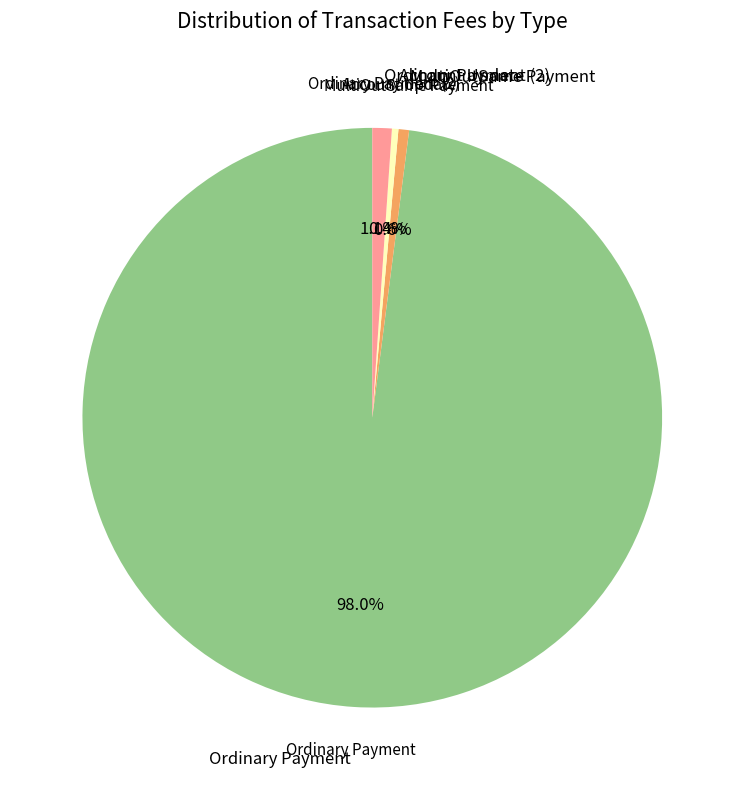

What portion of the pie excludes MultiOutSame Payment?

99.4%